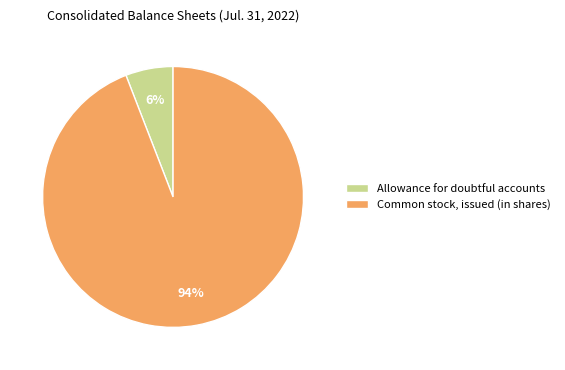

Which category accounts for the majority?

Common stock, issued (in shares)